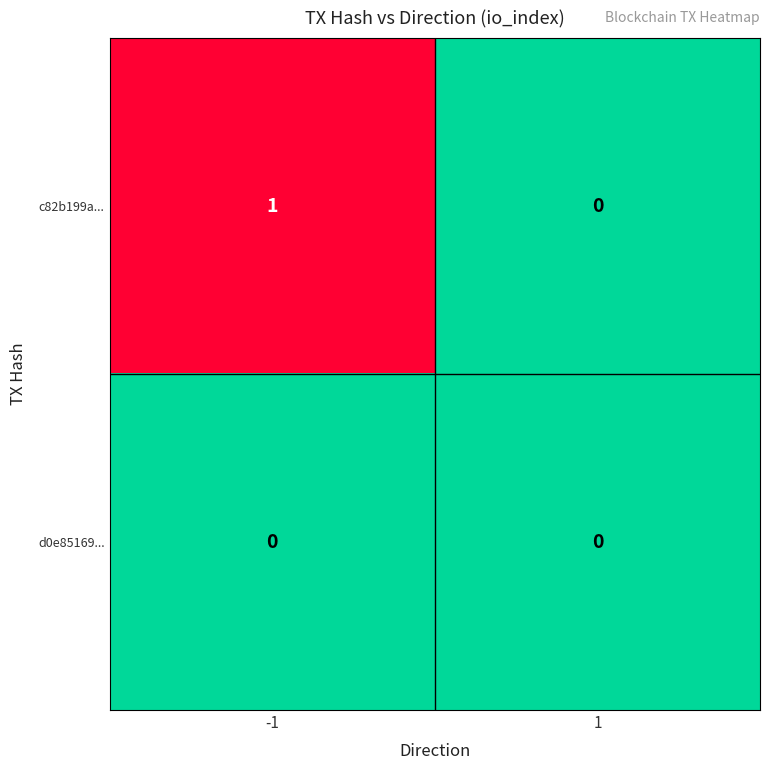

Rank the series by their maximum value, from highest to lowest.

c82b199a..., d0e85169...